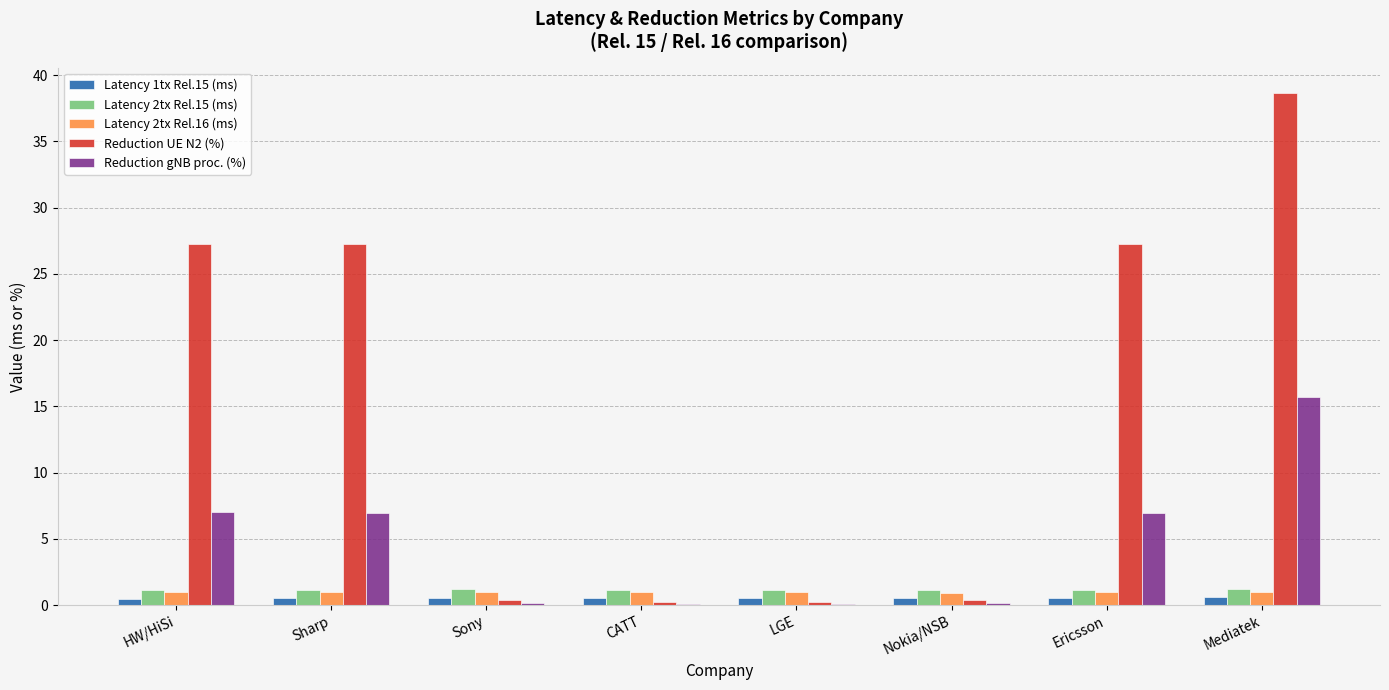

The value of Reduction gNB proc. (%) at Nokia/NSB is 0.1. True or false?

True